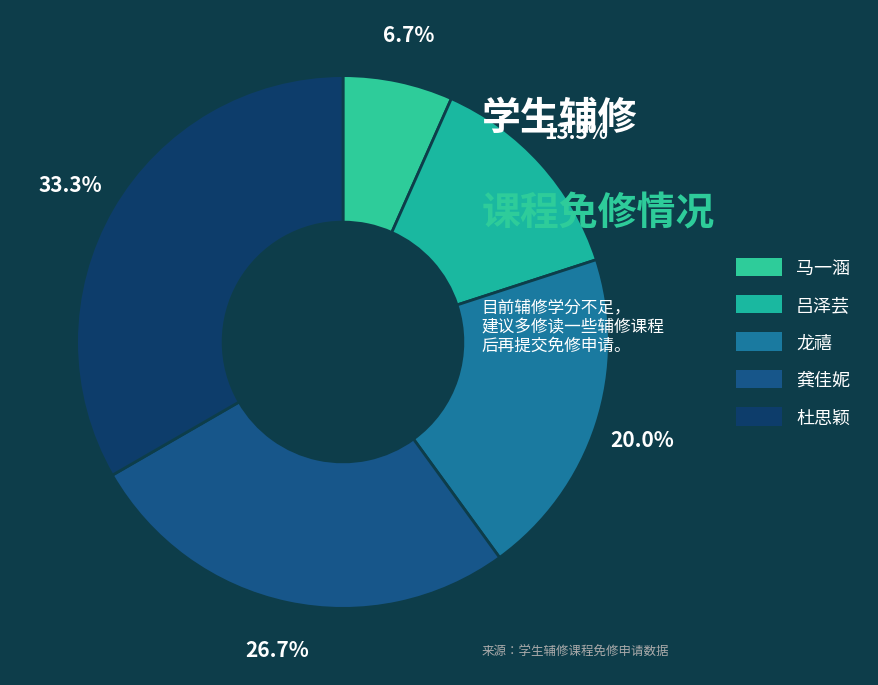

Does any single category account for the majority?

No